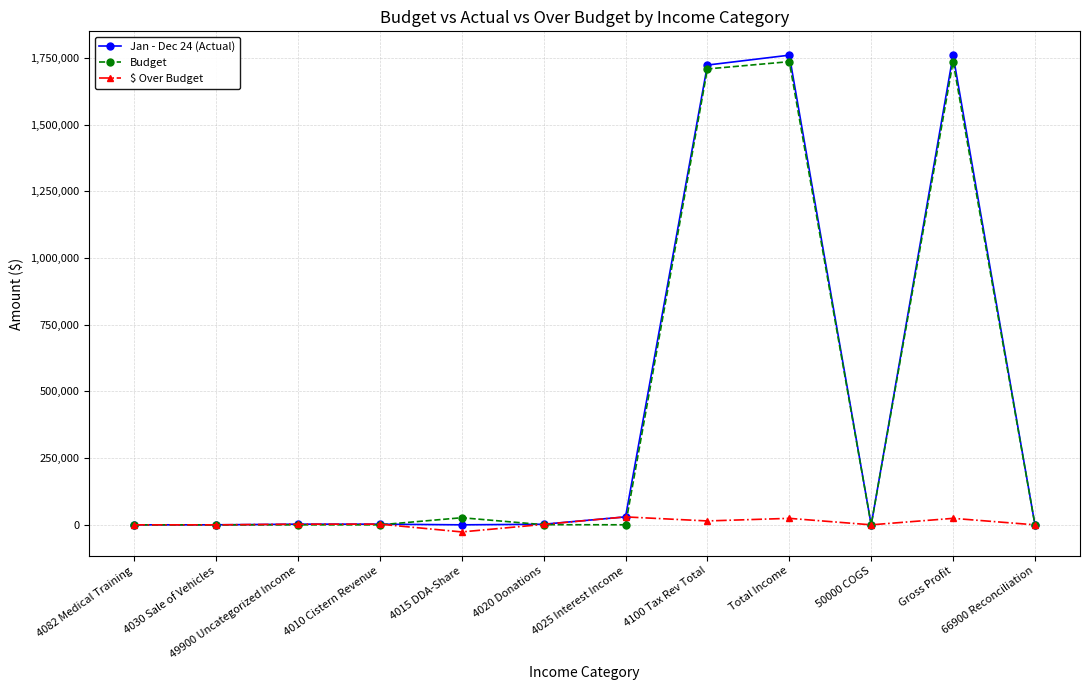

At how many categories does at least one series exceed 1101329?

3